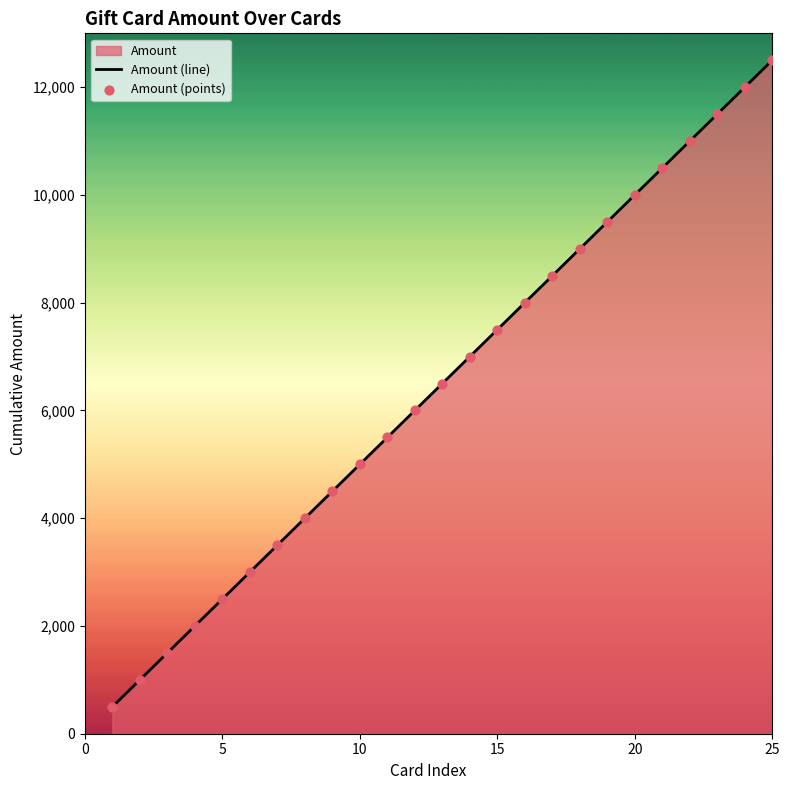

What is the difference between the maximum and minimum values?

12000